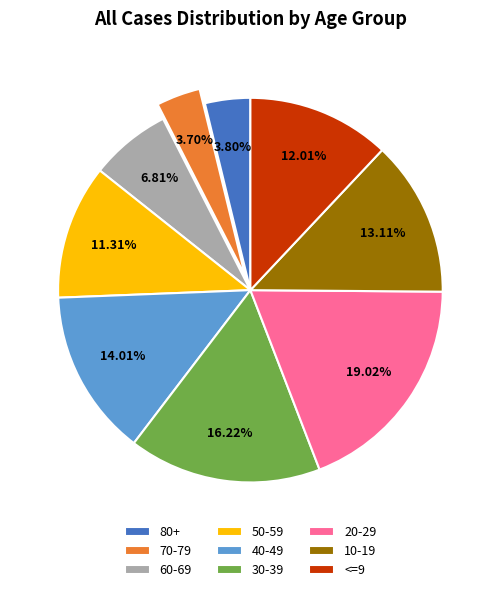

The 50-59 slice represents 24% of the pie. True or false?

False